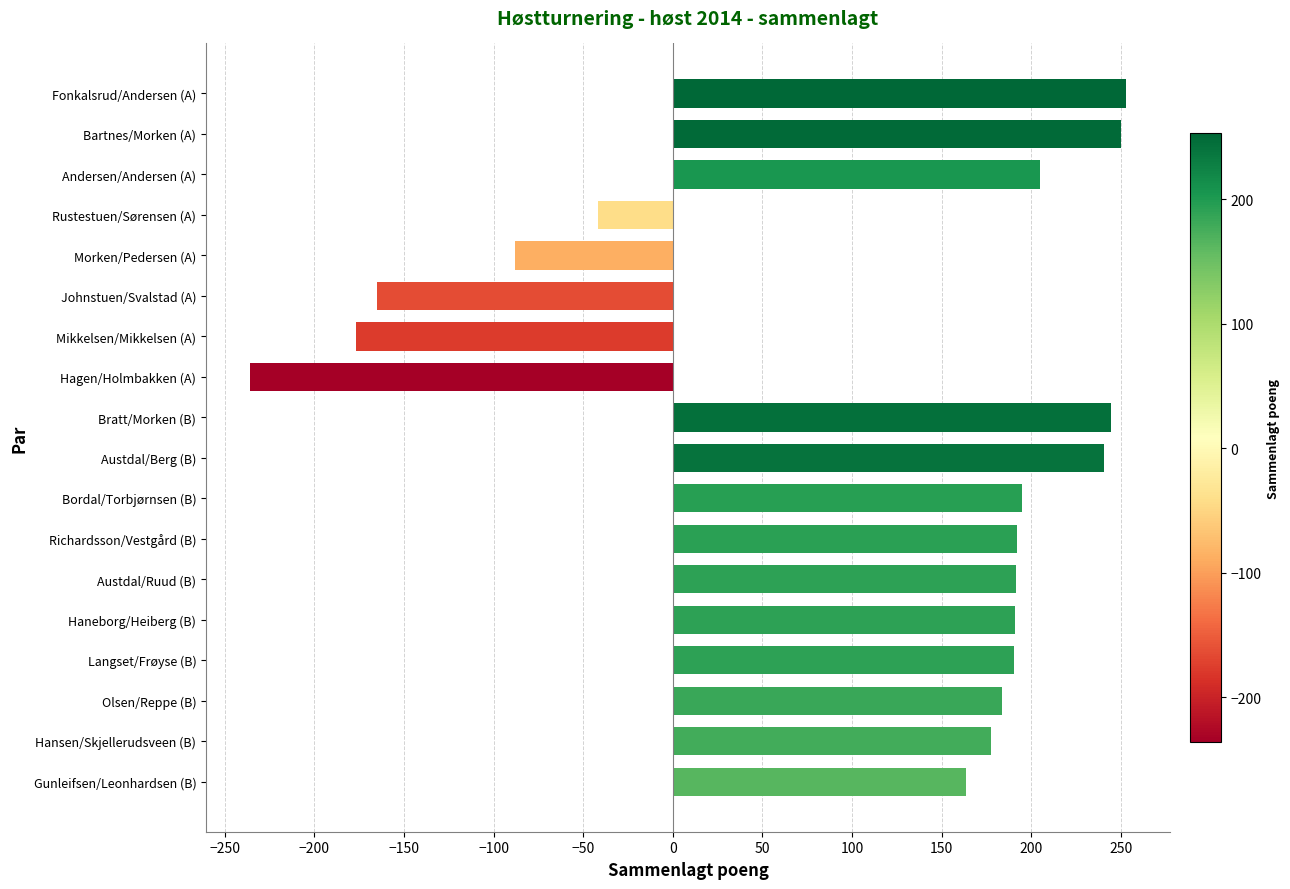

What is the label of the 12th bar from the bottom?

Mikkelsen/Mikkelsen (A)